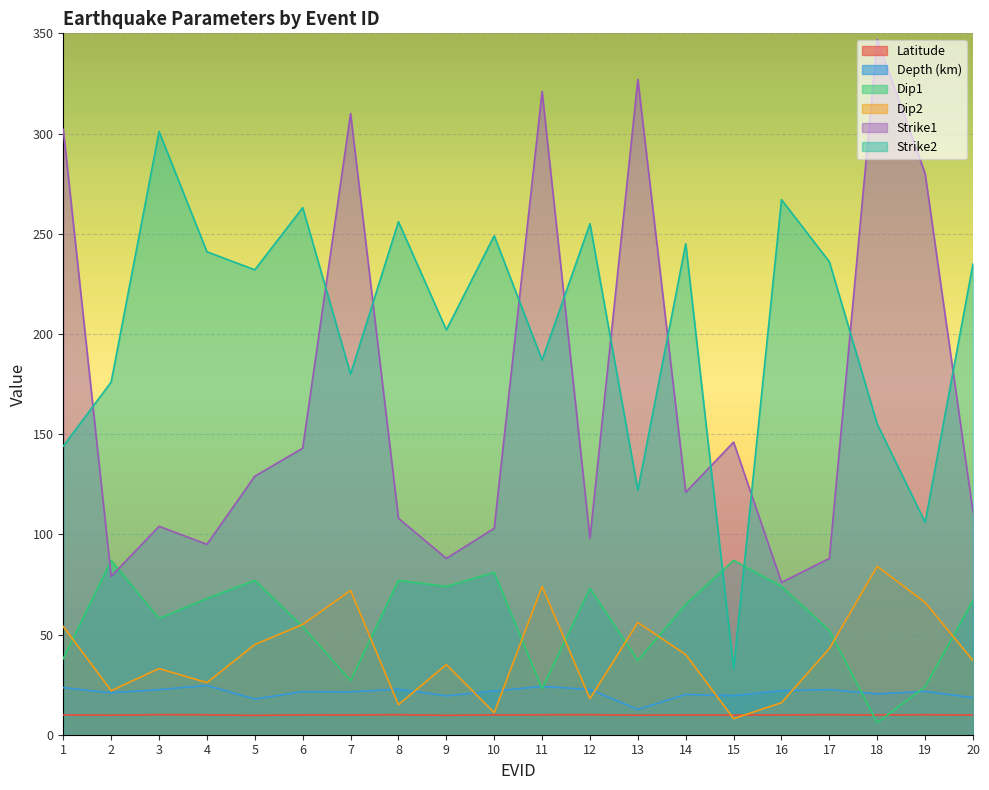

What is the total value across all series at 10?

475.7